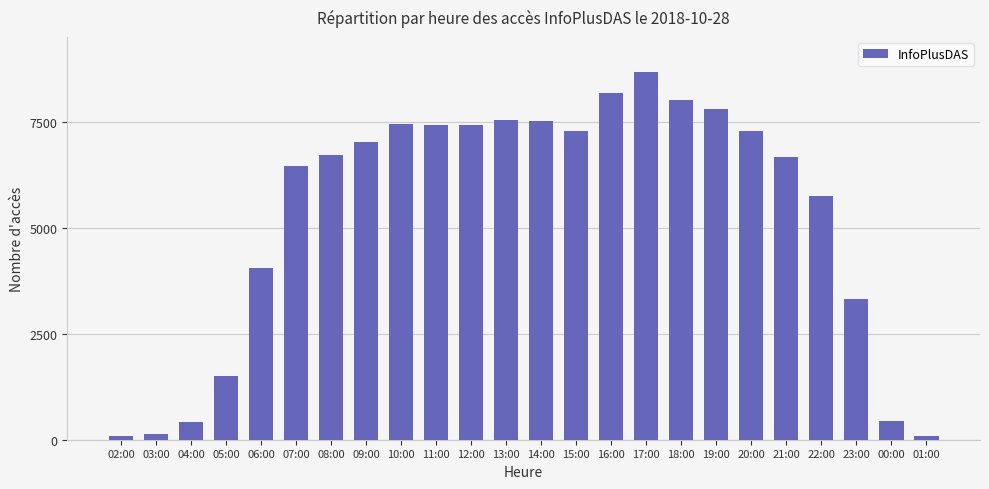

The chart shows a value of 5347 at 23:00. True or false?

False